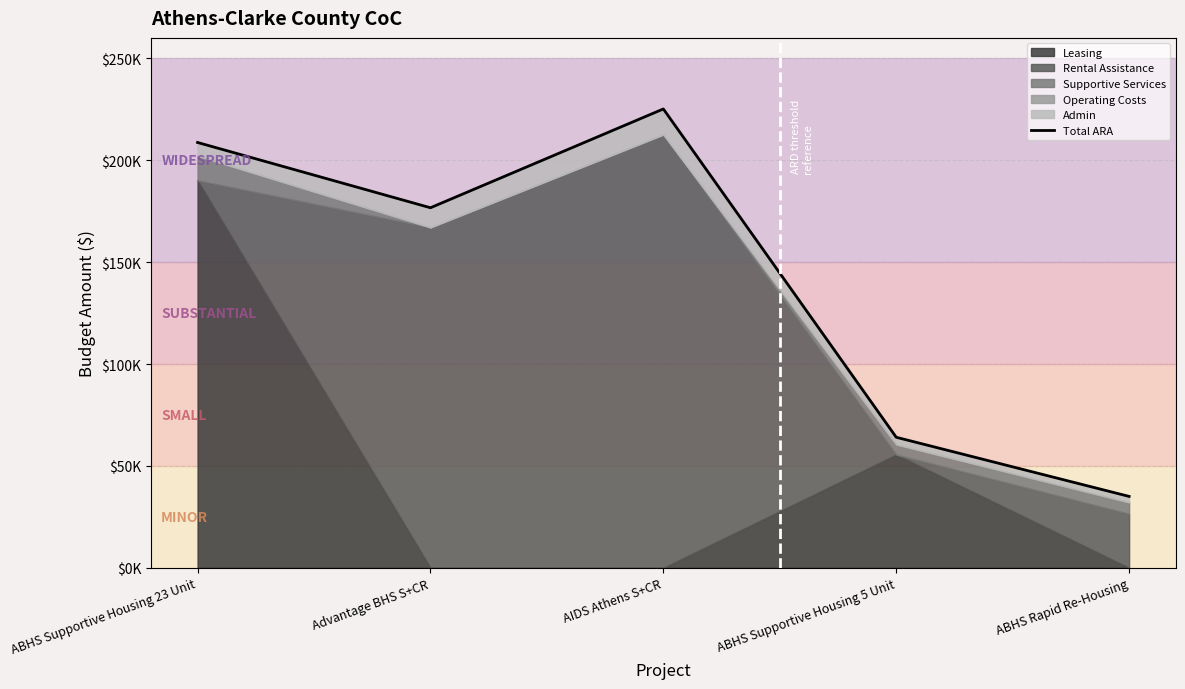

Reading right to left, transcribe all the data shown in this chart.

ABHS Rapid Re-Housing=35052	ABHS Supportive Housing 5 Unit=64064	AIDS Athens S+CR=225135	Advantage BHS S+CR=176666	ABHS Supportive Housing 23 Unit=208688